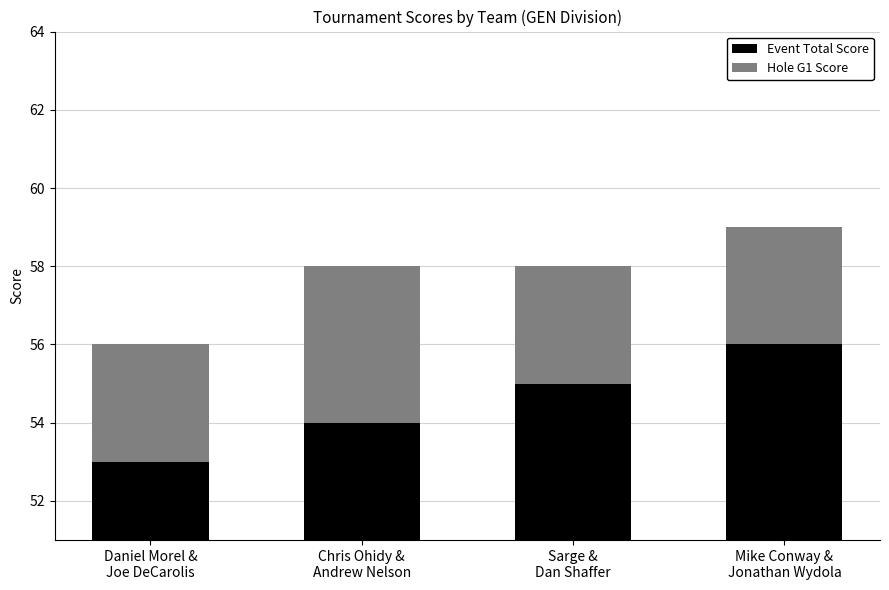

What position from the left is Chris Ohidy &
Andrew Nelson?

2